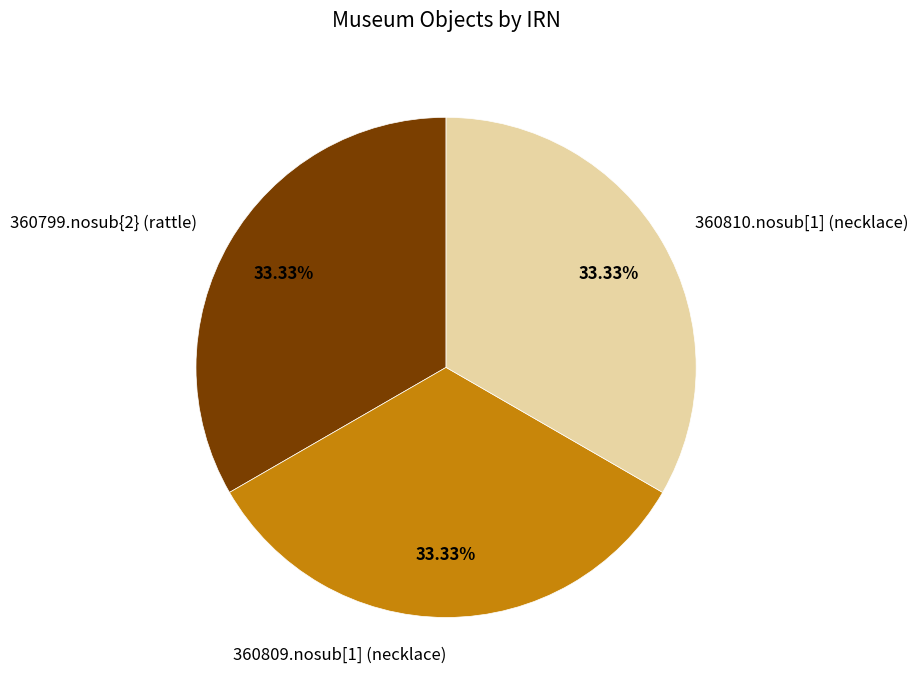

True or false: 360809.nosub[1] (necklace) accounts for 33% of the total.

True